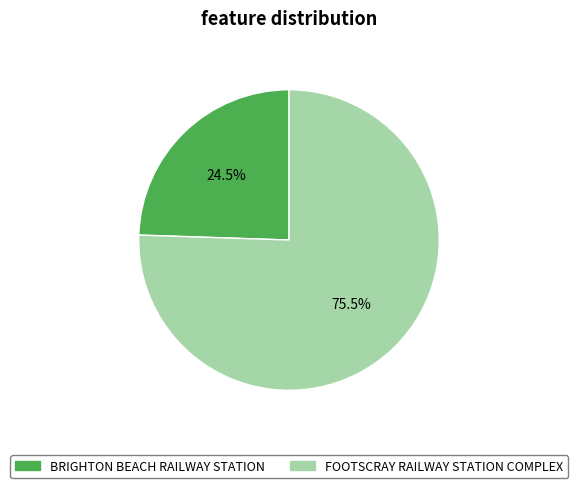

What portion of the pie excludes FOOTSCRAY RAILWAY STATION COMPLEX?

24.5%